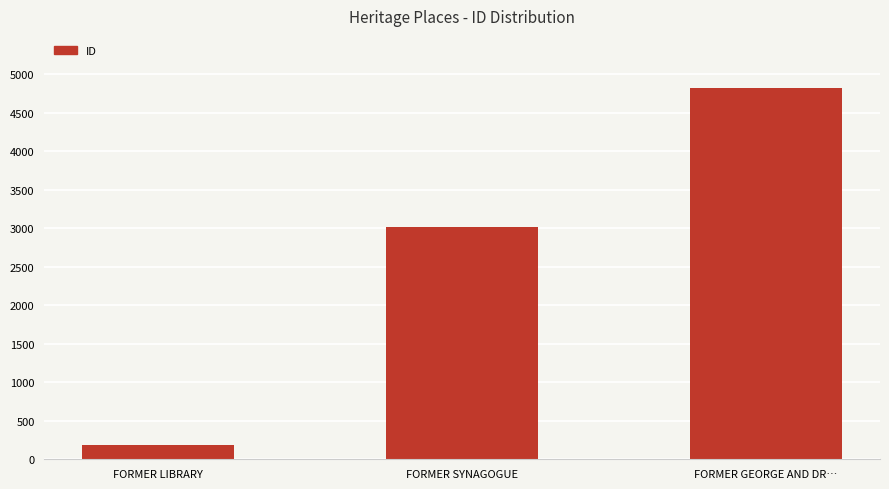

What is the average value?

2673